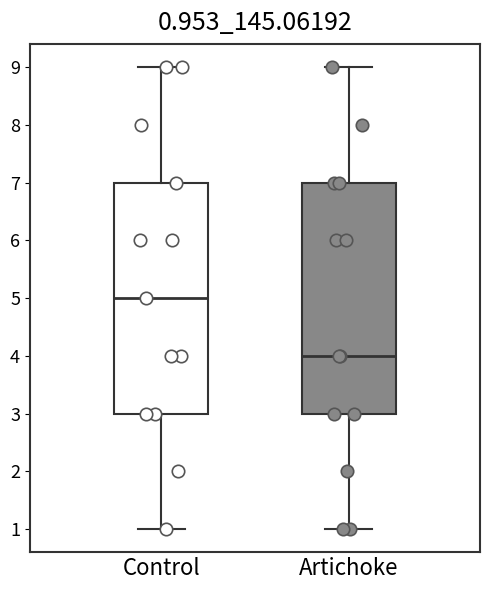

Which box's median line is the highest?

Control